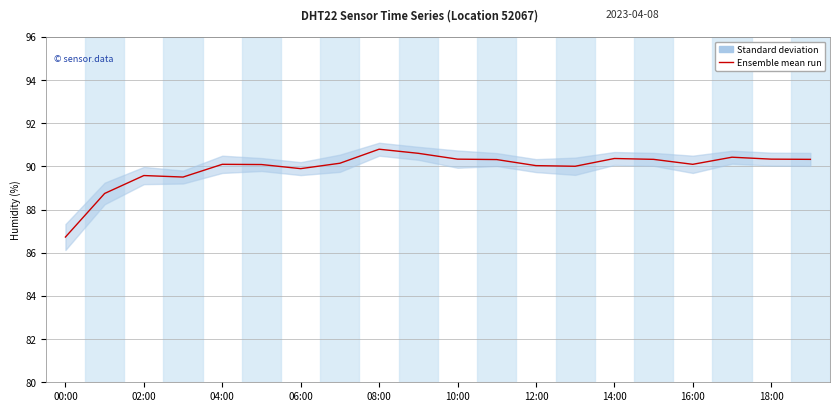

Which category has the lowest value across all series?

00:00